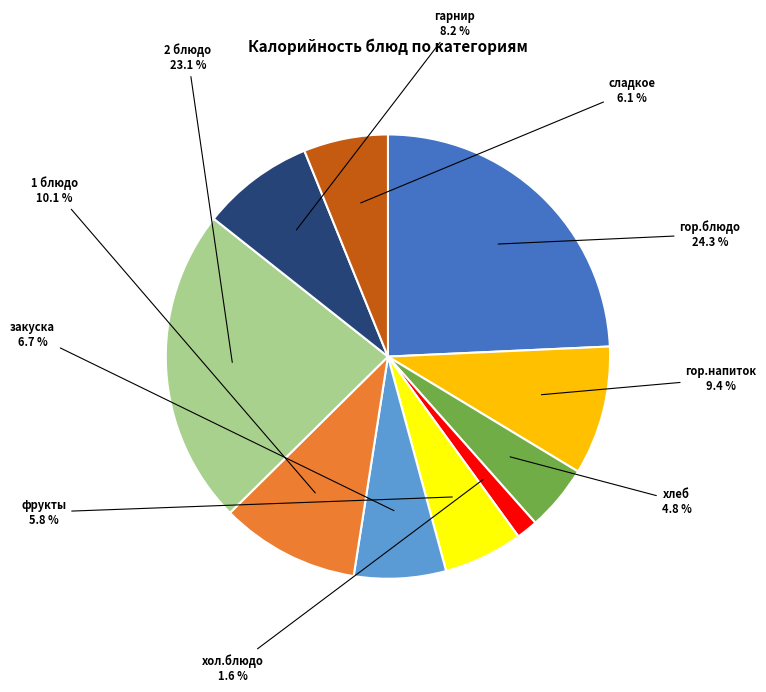

What is the largest slice in the pie chart?

гор.блюдо